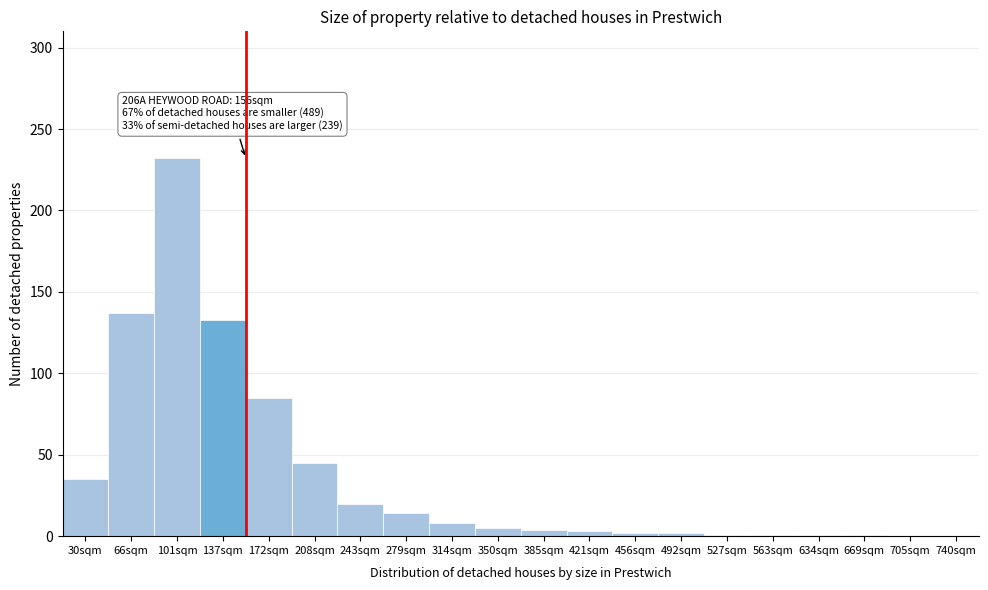

At which category does the chart reach its peak across all series?

101sqm